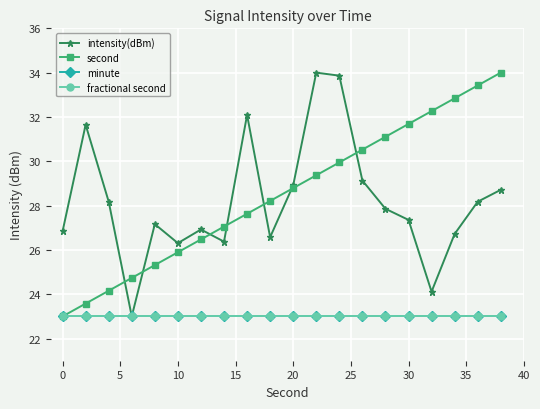

Does the chart have visible grid lines?

Yes